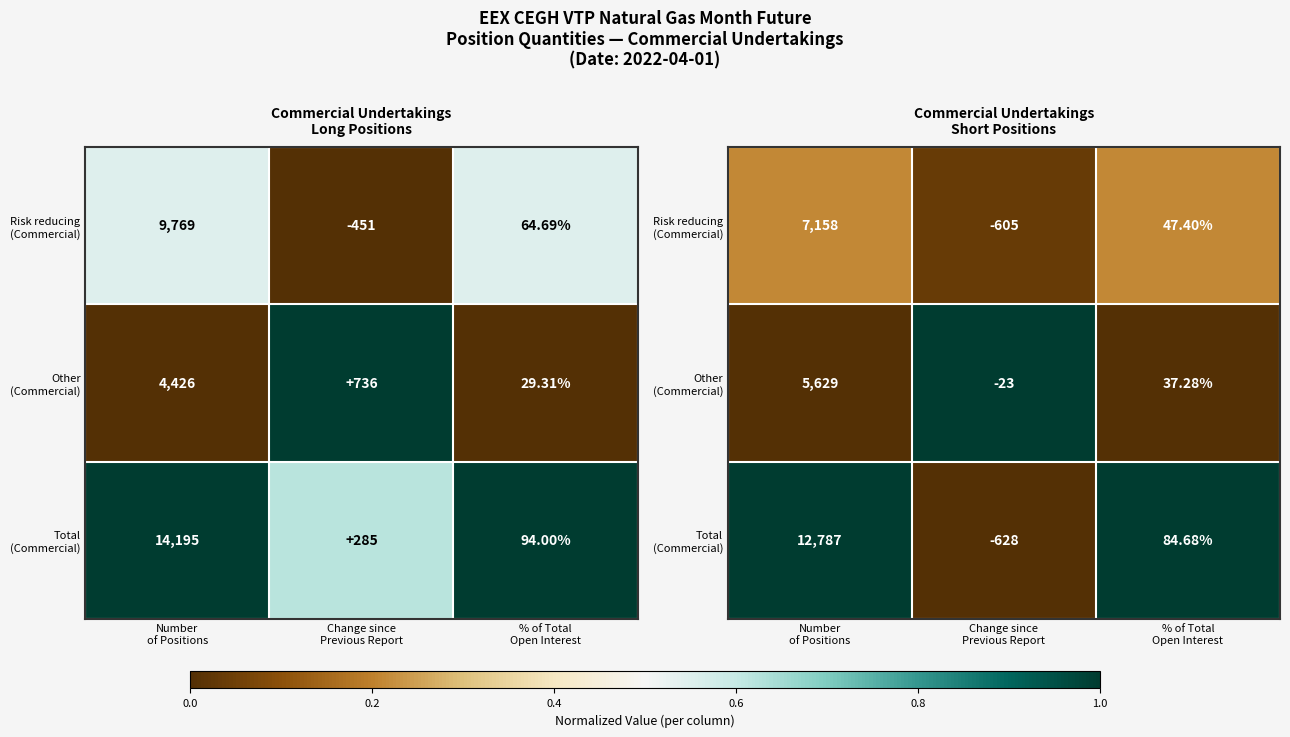

Rank the categories by Risk reducing (Commercial) value from highest to lowest.

Number of Positions, % of Total Open Interest, Change since Previous Report